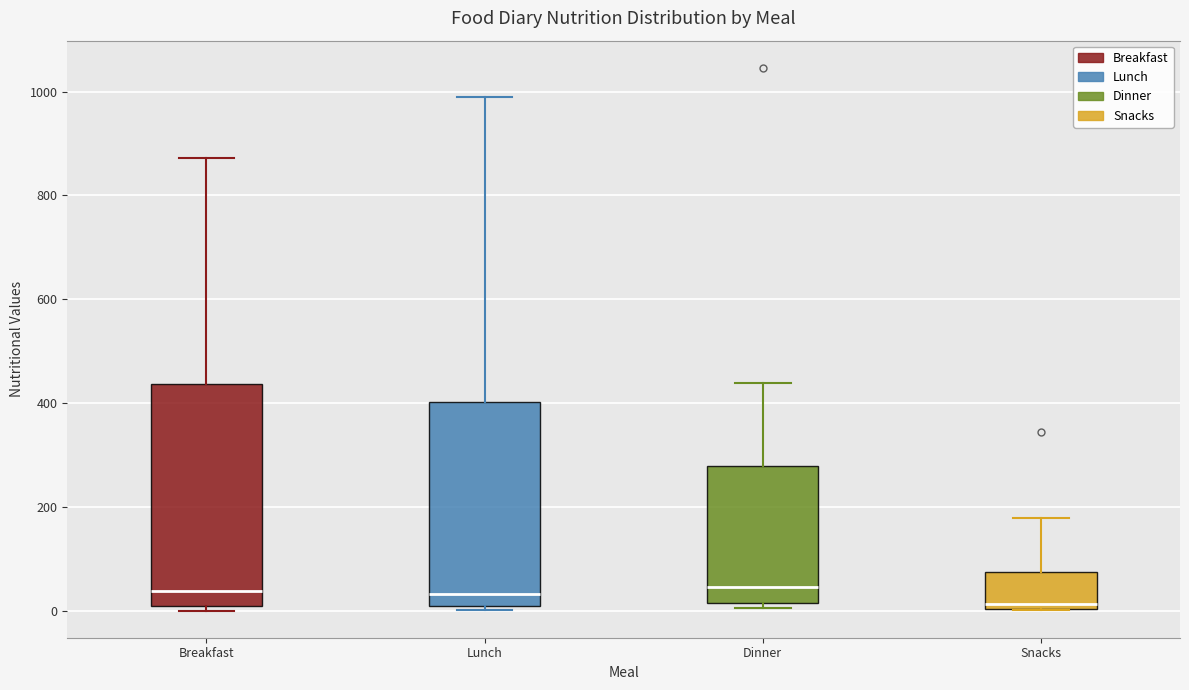

Reading left to right, transcribe this box plot: for each box, give where its median line is, the range the box spans, and where its two whiskers end, as read against the y-axis. The values are not printed on the chart, so give them approximately, as read against the axis.

Breakfast: median 40, box 0 to 440, whiskers 0 (just below the box's lower edge) to 880
Lunch: median 40, box 0 to 400, whiskers 0 (just below the box's lower edge) to 980
Dinner: median 40, box 20 to 280, whiskers 0 to 440
Snacks: median 20, box 0 to 80, whiskers 0 to 180